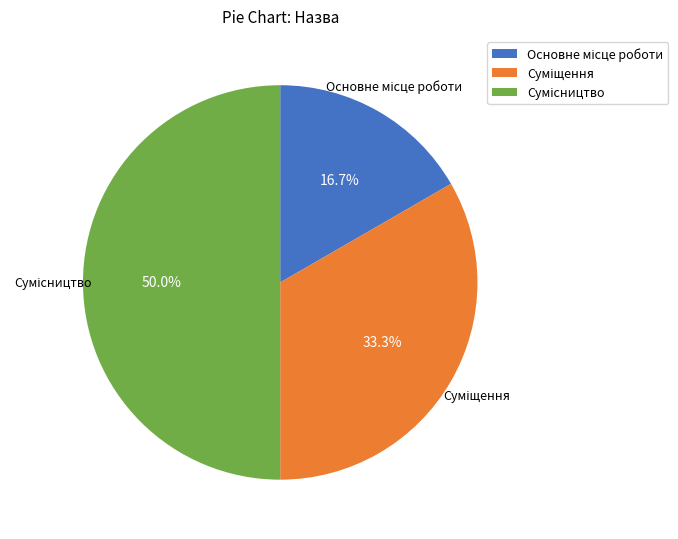

What percentage is the Сумісництво slice, to the nearest percent?

50%